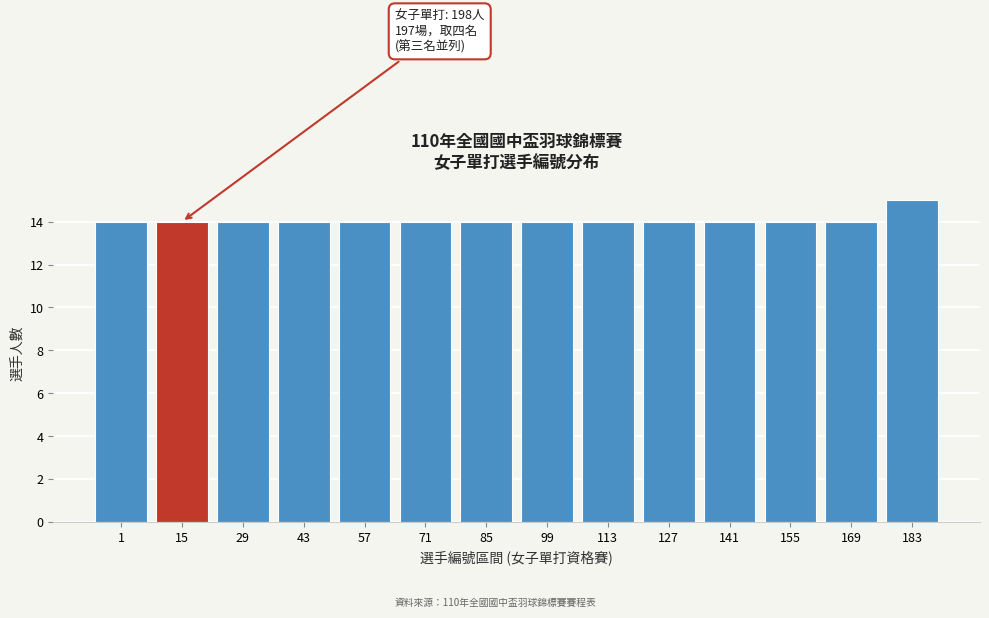

Reading left to right, transcribe all the data shown in this chart.

14	14	14	14	14	14	14	14	14	14	14	14	14	15